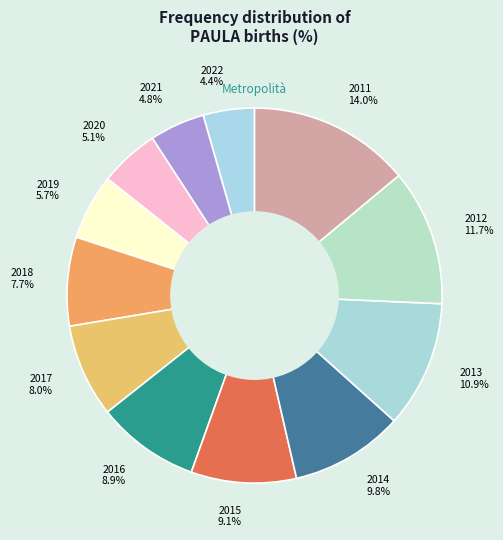

How many slices are in this pie chart?

12